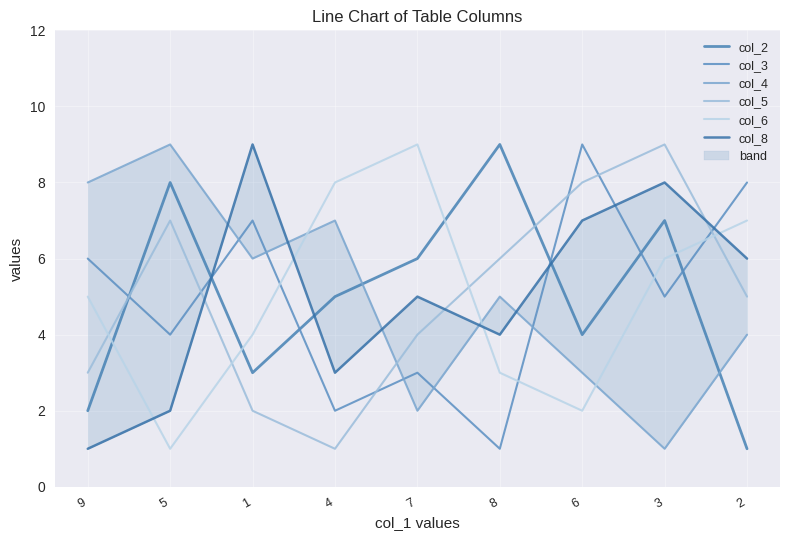

True or false: col_6 has a value of 5 at 4.

False